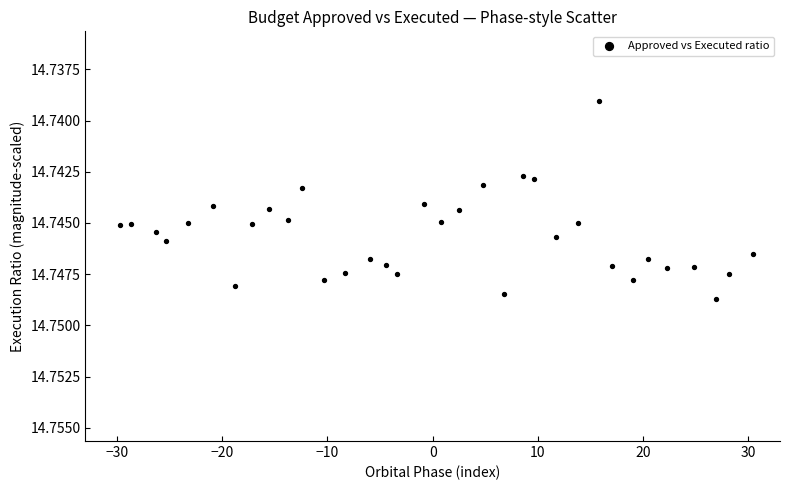

What is the range of X values (max minus min)?

60.1